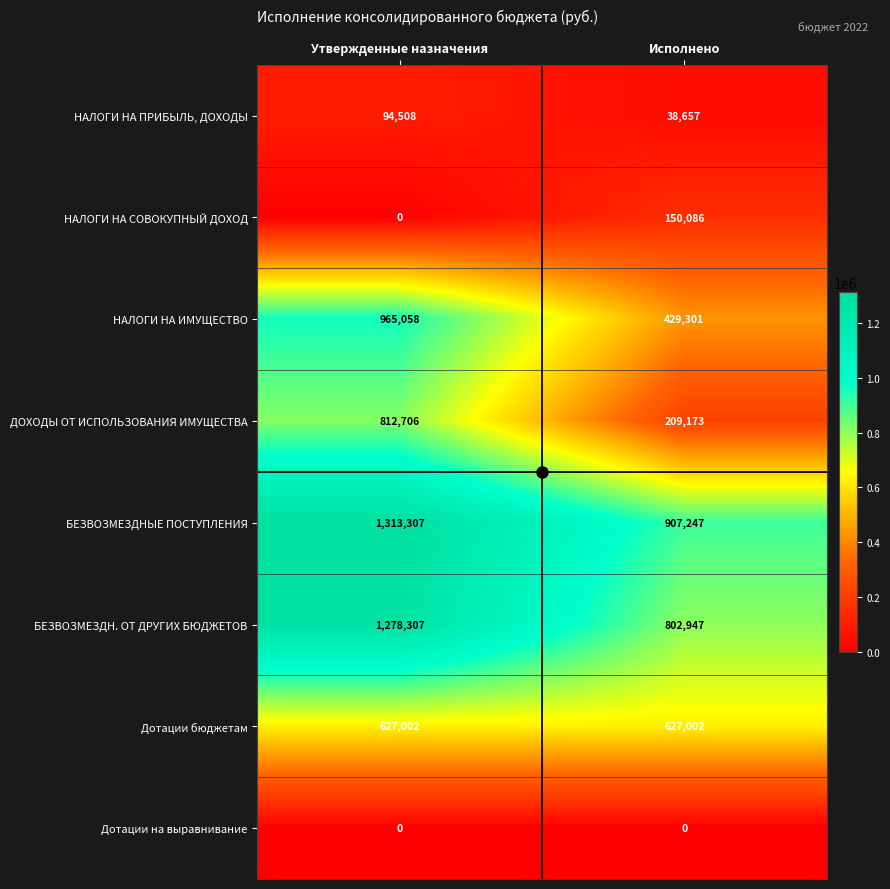

Which category has the highest value across all series?

Утвержденные назначения